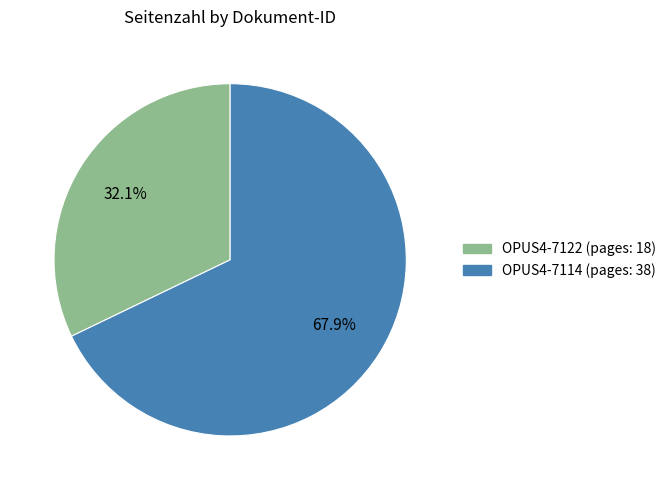

True or false: OPUS4-7114 accounts for 68% of the total.

True